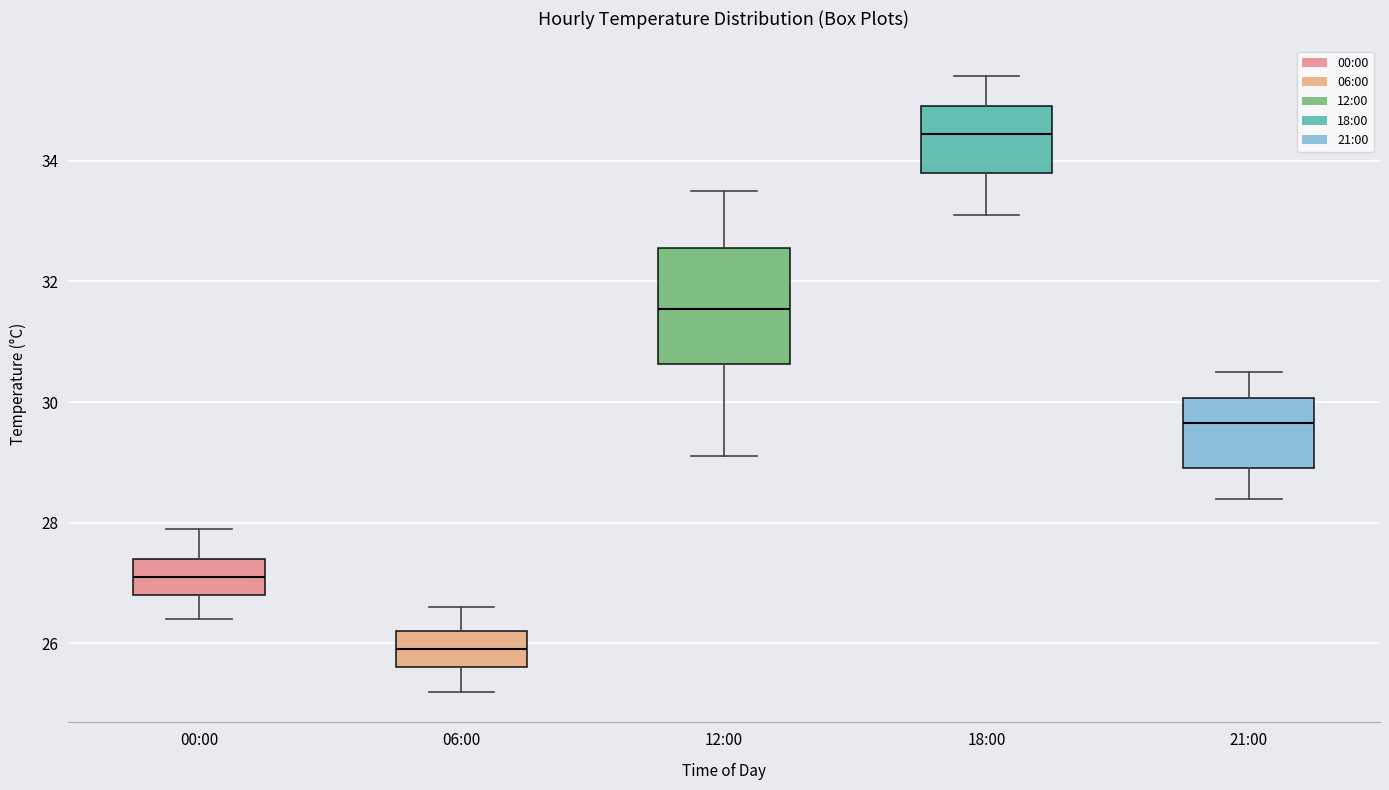

Reading left to right, transcribe this box plot: for each box, give where its median line is, the range the box spans, and where its two whiskers end, as read against the y-axis. The values are not printed on the chart, so give them approximately, as read against the axis.

00:00: median 27.2, box 26.8 to 27.4, whiskers 26.4 to 28.0
06:00: median 26.0, box 25.6 to 26.2, whiskers 25.2 to 26.6
12:00: median 31.6, box 30.6 to 32.6, whiskers 29.2 to 33.6
18:00: median 34.4, box 33.8 to 35.0, whiskers 33.2 to 35.4
21:00: median 29.6, box 29.0 to 30.0, whiskers 28.4 to 30.6